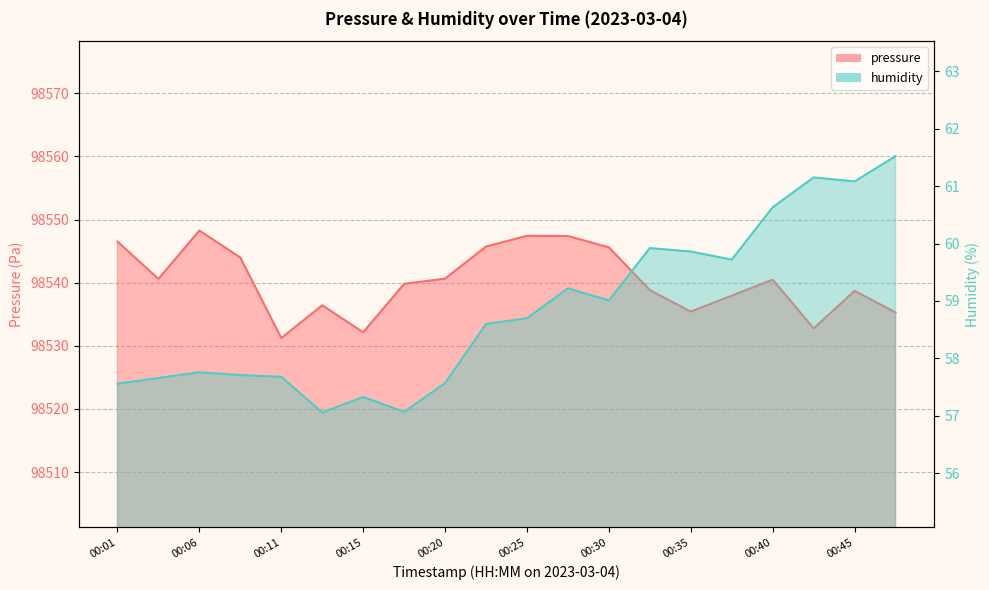

How many lines are shown in the chart?

2